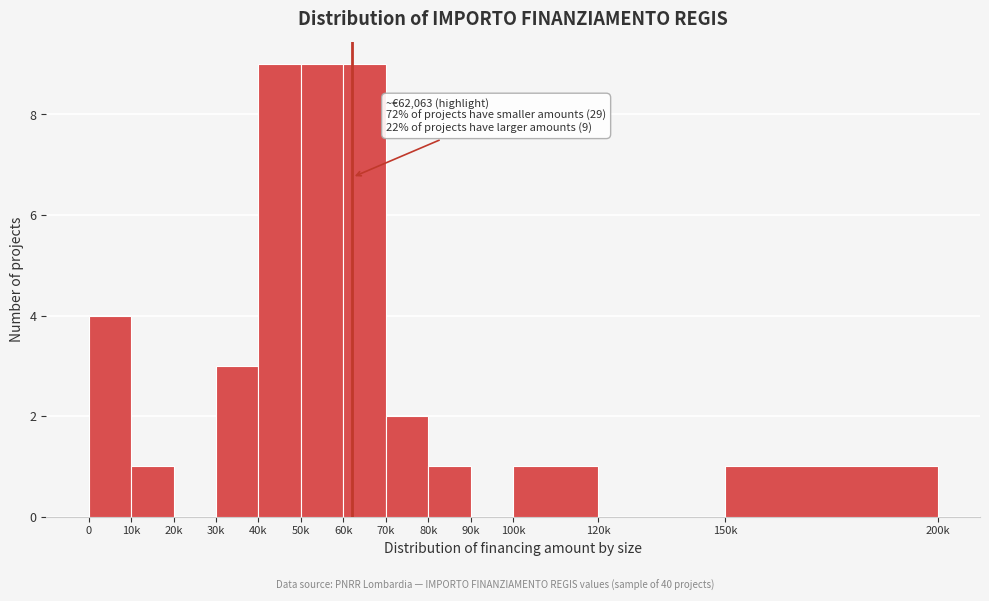

What is the maximum value shown in the chart?

9